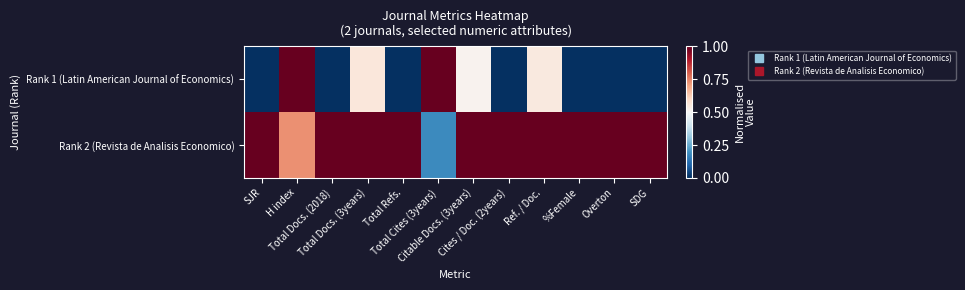

Between Cites / Doc. (2years) and Ref. / Doc., which is larger?

Ref. / Doc.